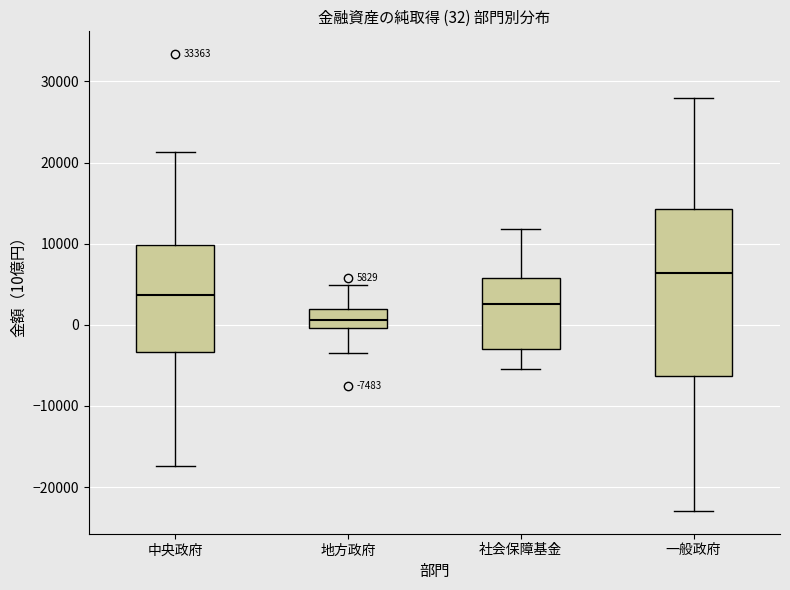

Which box is the tallest, from its lower edge to its upper edge?

一般政府